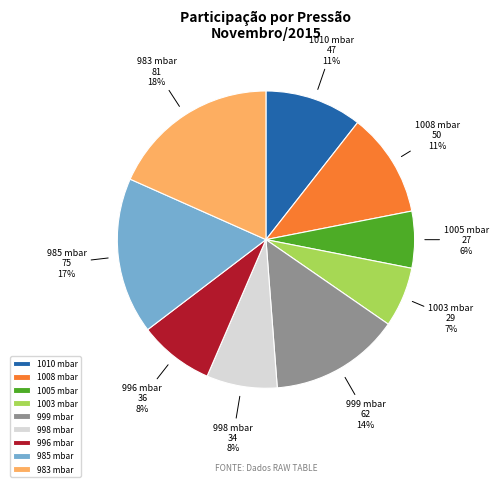

What is the ratio of the value at 983 mbar to the value at 999 mbar?

1.3